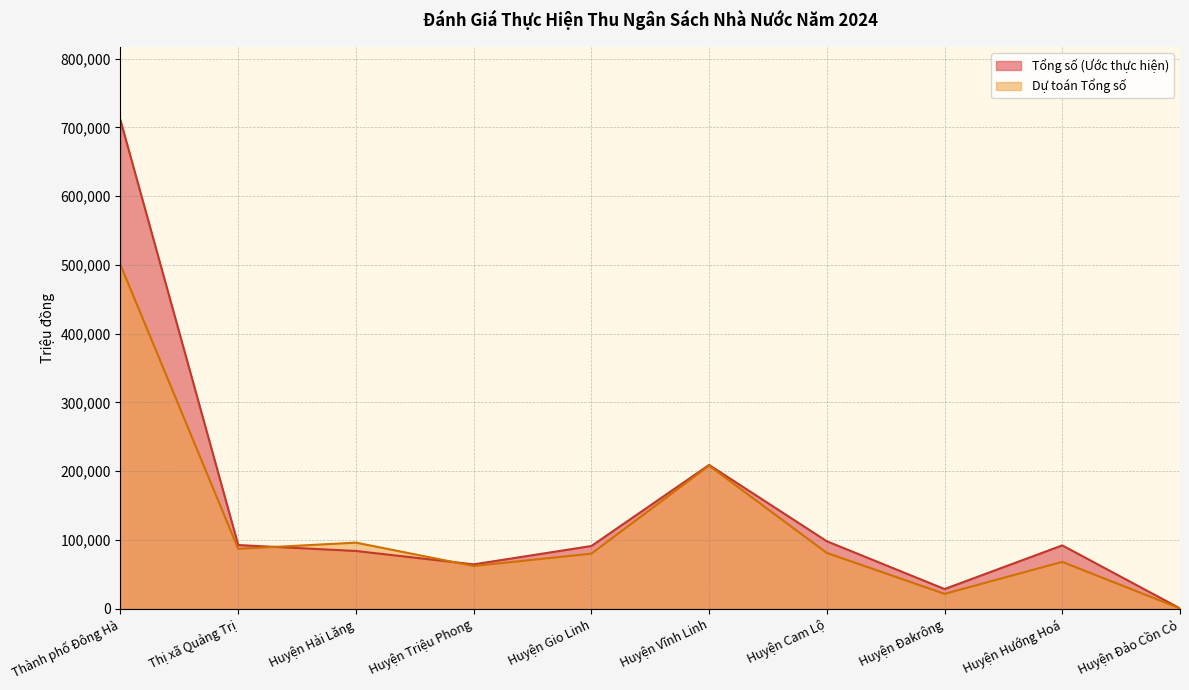

Where does the Dự toán Tổng số series first go above 81000?

Thành phố Đông Hà